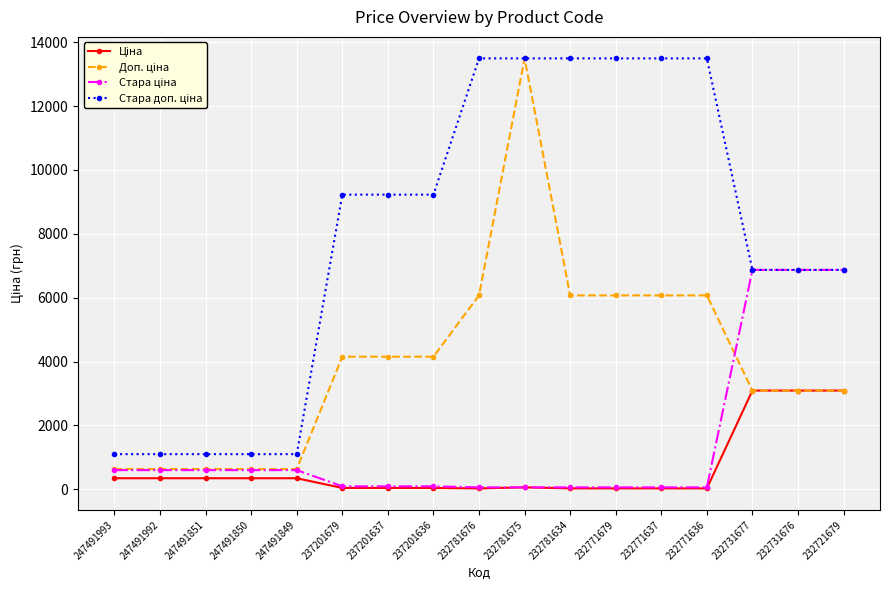

What is the value of the Ціна point at the 16th from the left?

3091.2